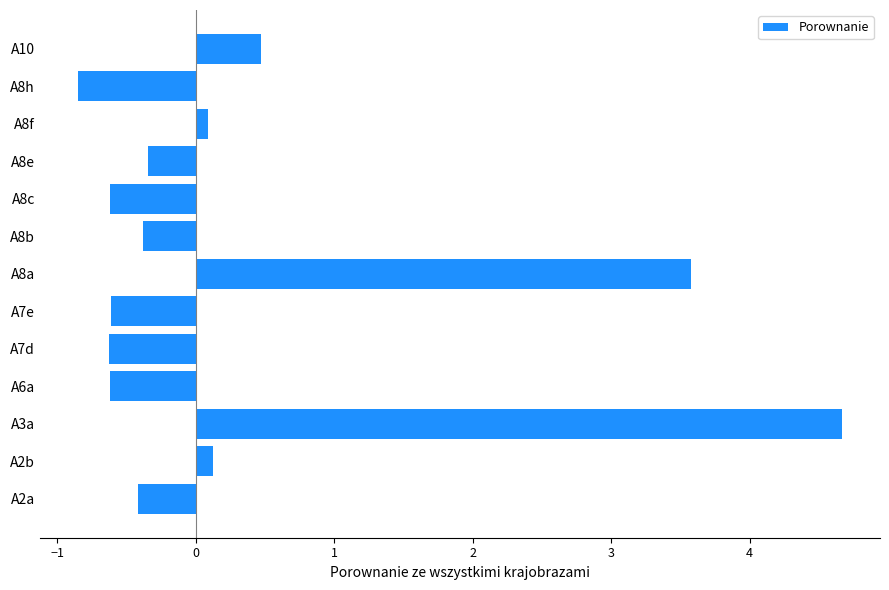

The chart shows a value of -0.9 at A8c. True or false?

False